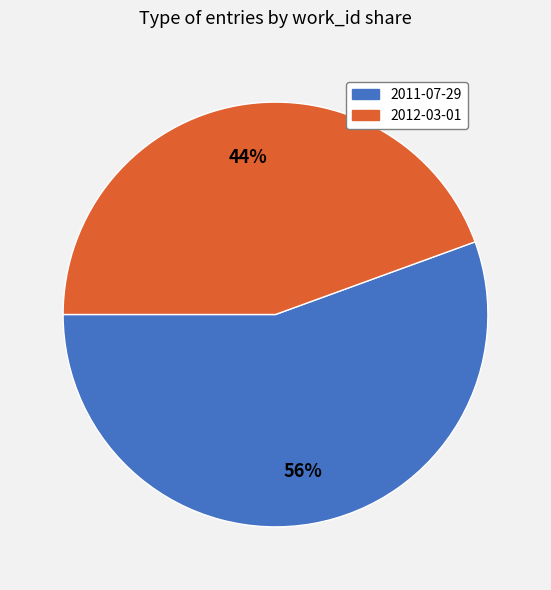

What is the ratio of the value at 2011-07-29 to the value at 2012-03-01?

1.3